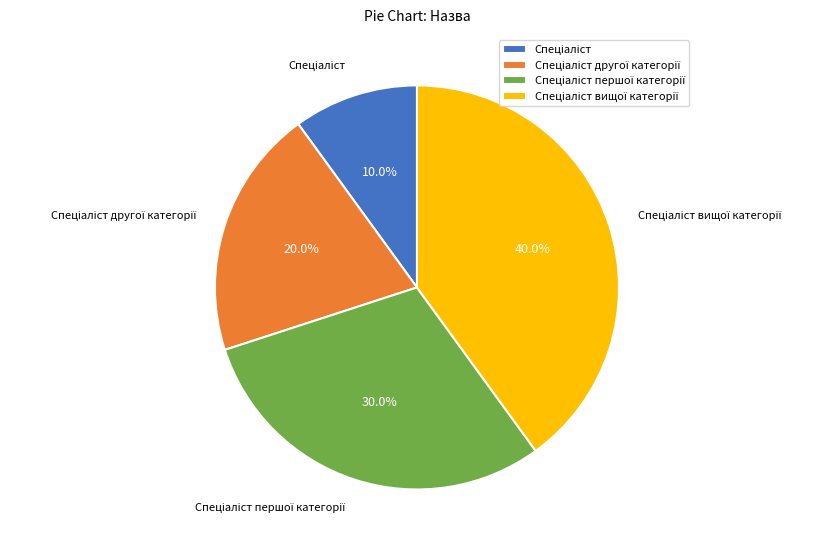

How many segments does this pie chart have?

4